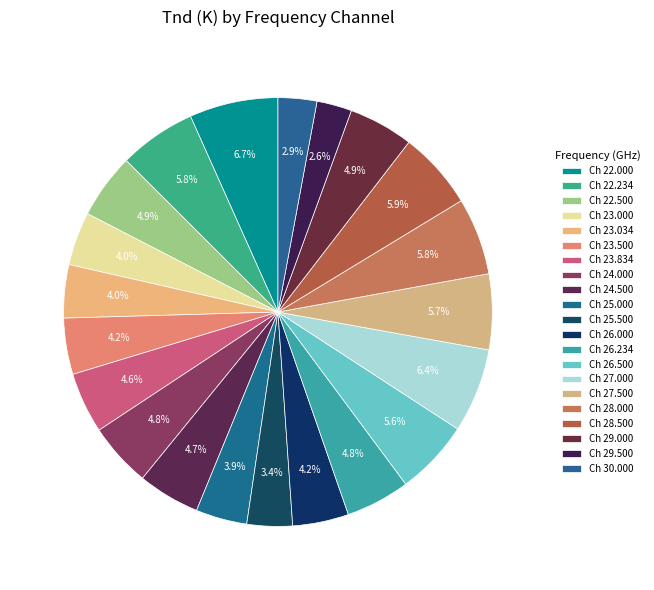

How many slices are in this pie chart?

21